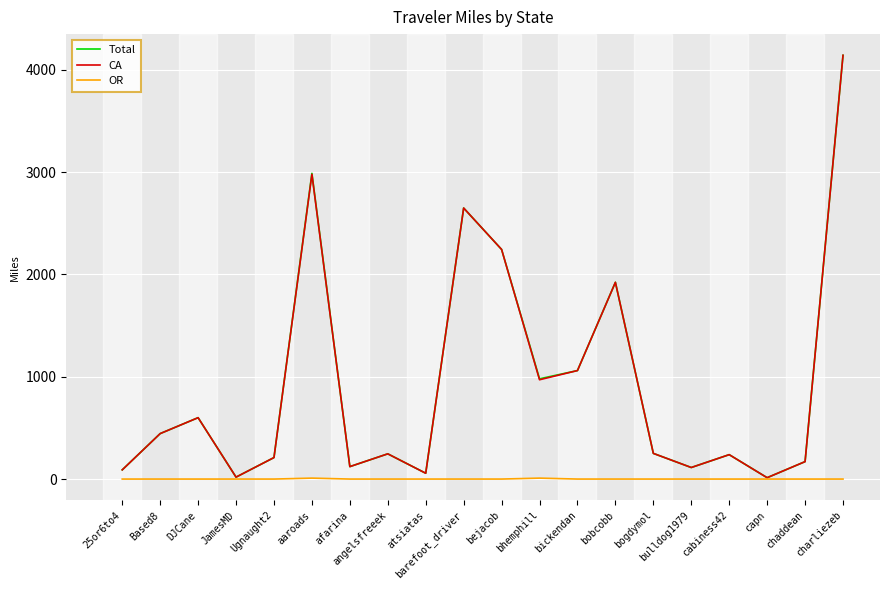

How many interior local valleys does the Total series have?

6